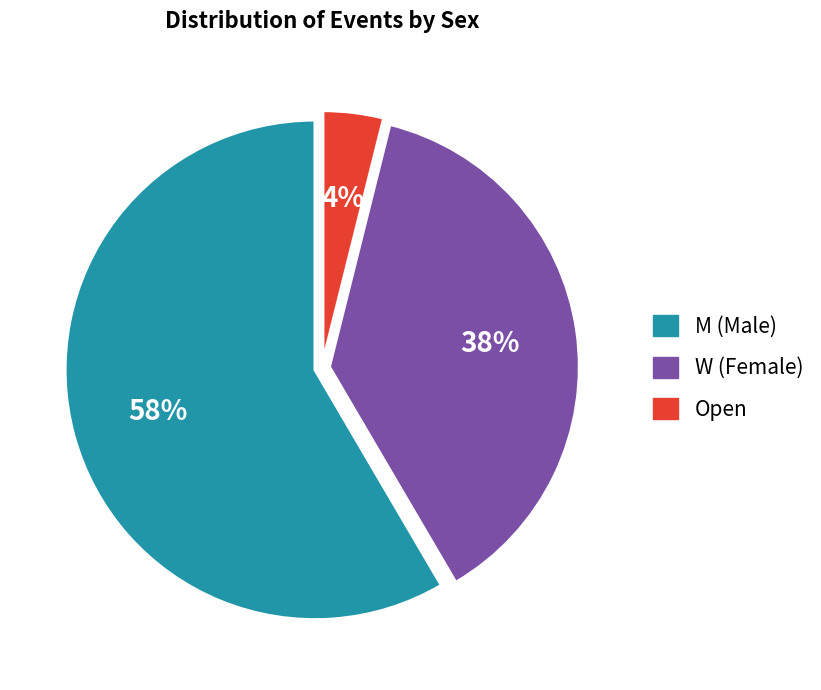

Count the number of slices in the pie.

3